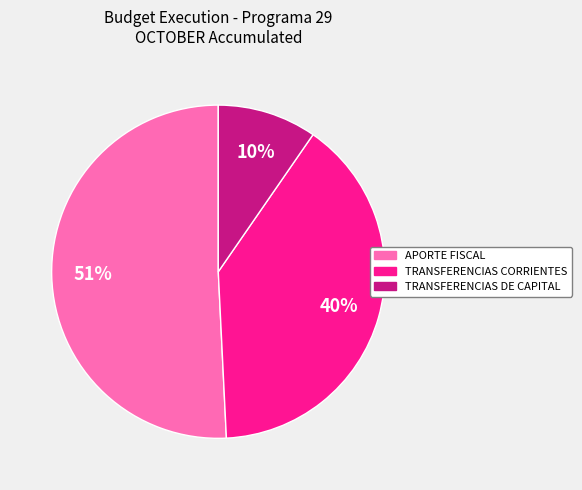

To the nearest percent, what percentage of the pie is TRANSFERENCIAS CORRIENTES?

40%